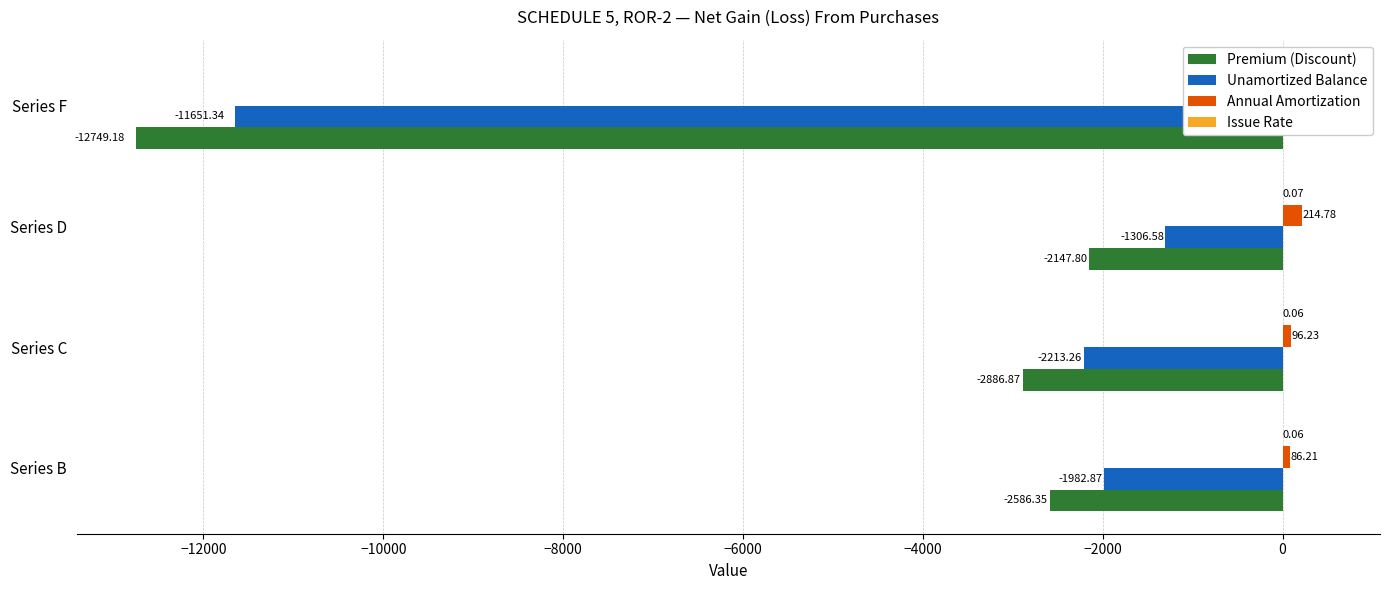

How many groups of bars are there?

4